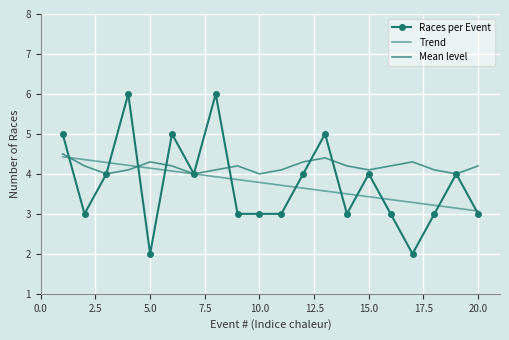

How many values are below 4?

10